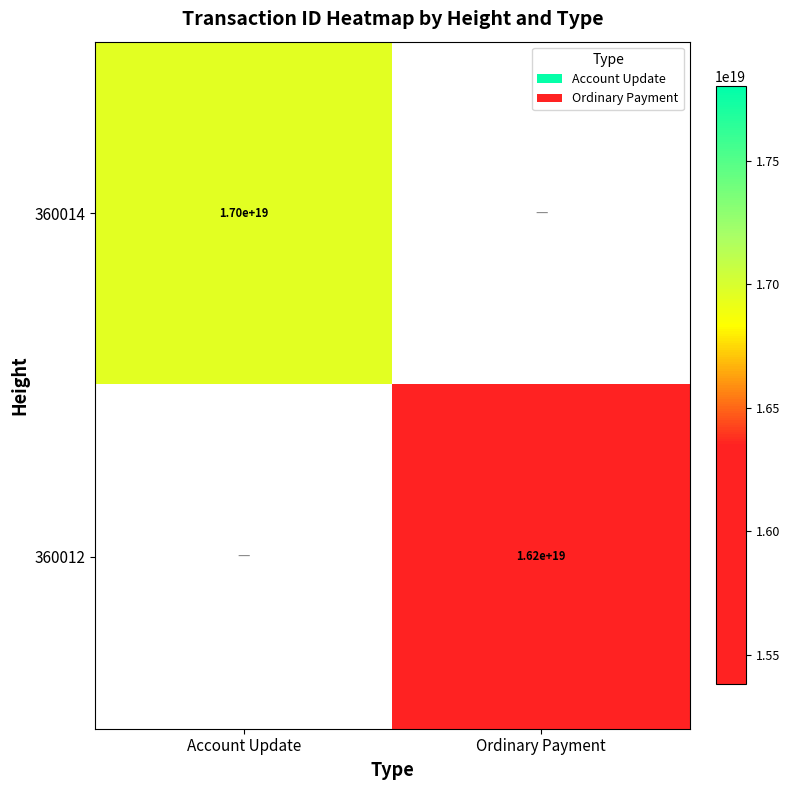

The 360014 series shows 29824662107366105088 at Account Update. True or false?

False